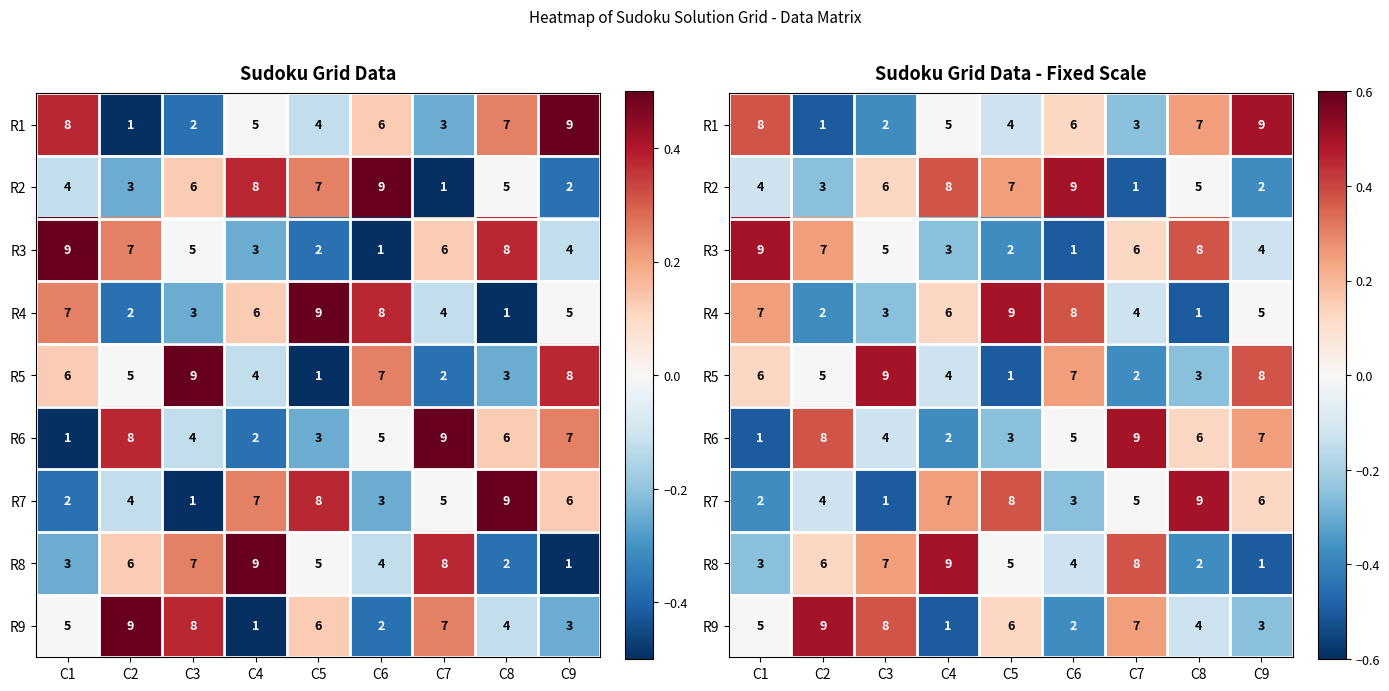

Which has a higher value, C9 or C3?

C9